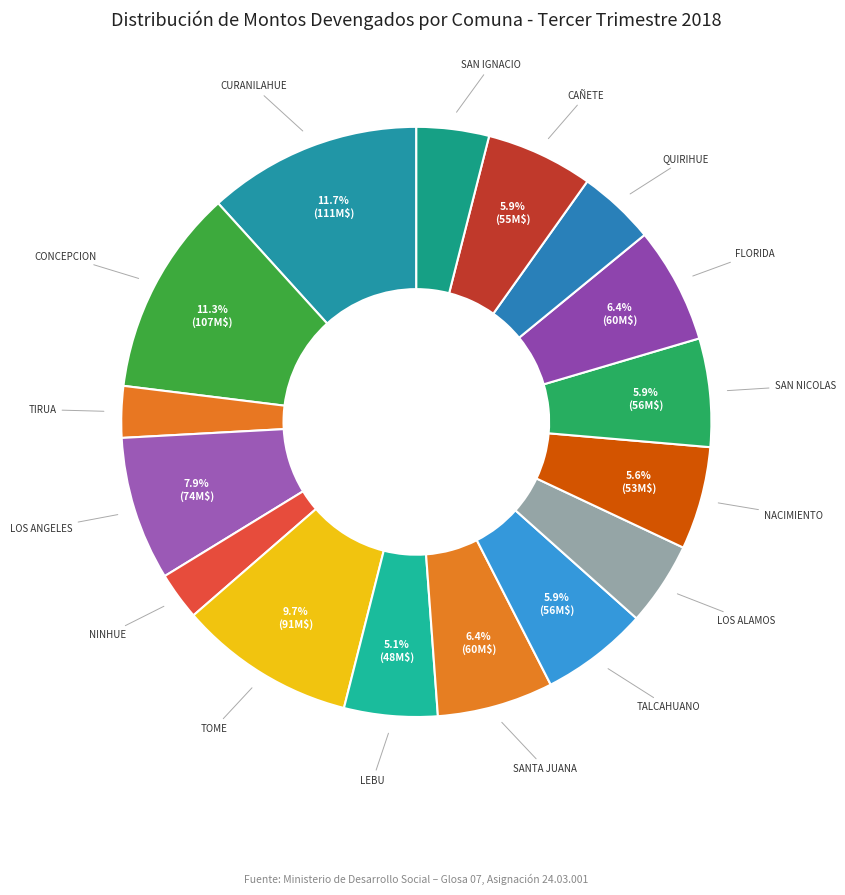

What is the largest slice in the pie chart?

CURANILAHUE